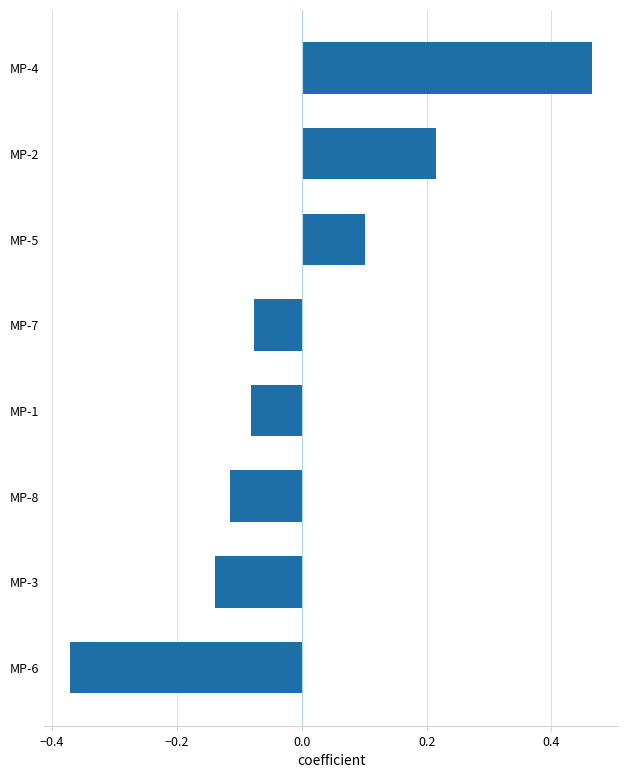

How many values are above zero?

3